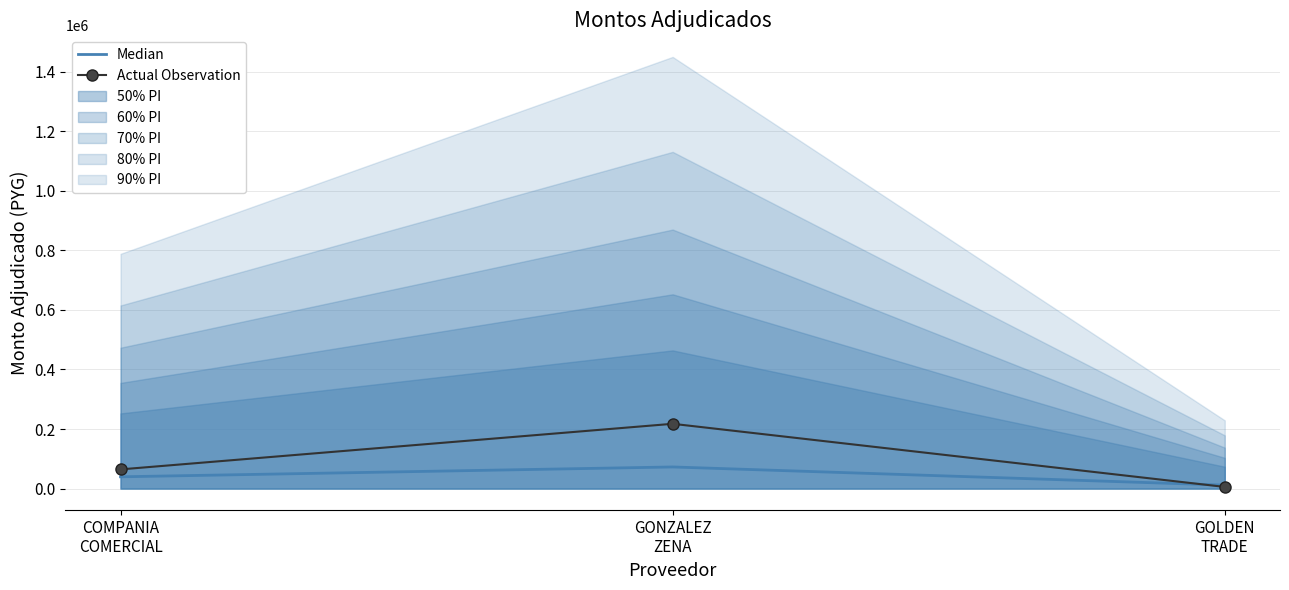

What is the average value of the Actual Observation series?

95747.4